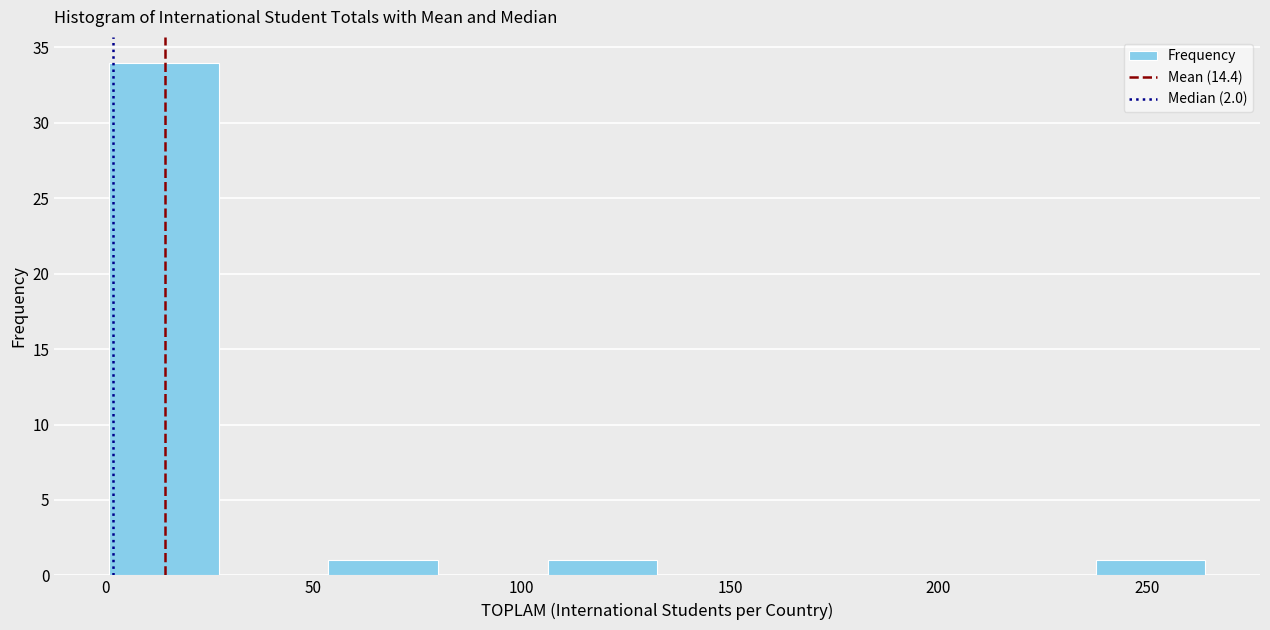

Reading left to right, list every bar in this chart as the range it spans on the x-axis followed by its height. Neither the bar edges nor the heights are printed on the chart, so give them approximately, as read against the axes.

0 to 25: 34
25 to 55: 0
55 to 80: 1
80 to 105: 0
105 to 135: 1
135 to 160: 0
160 to 185: 0
185 to 210: 0
210 to 240: 0
240 to 265: 1